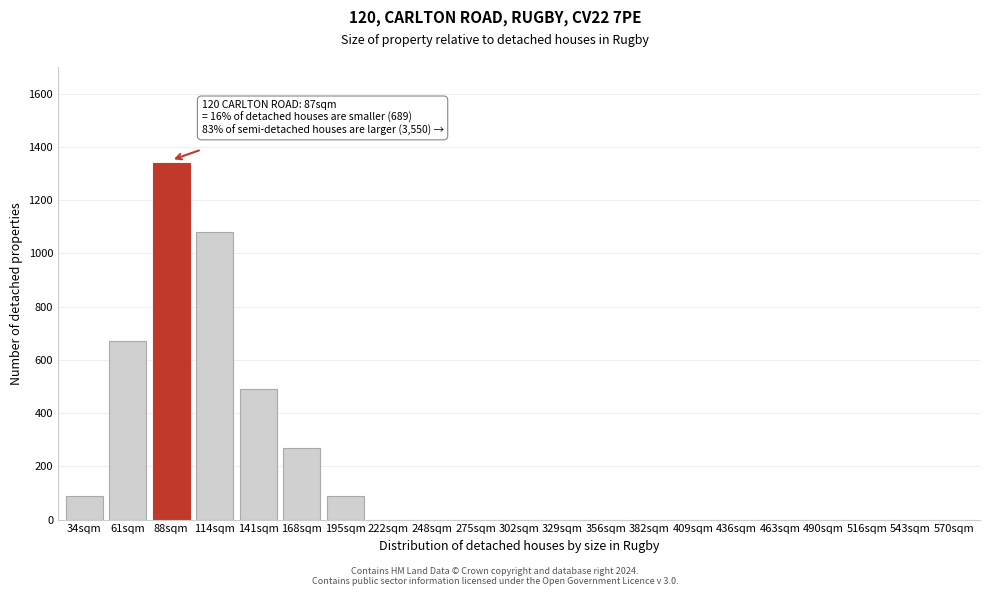

The value at 463sqm is -597. True or false?

False